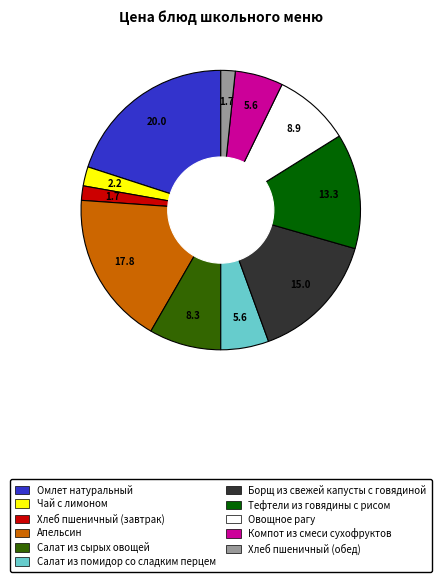

Is there any slice that represents more than half of the pie?

No